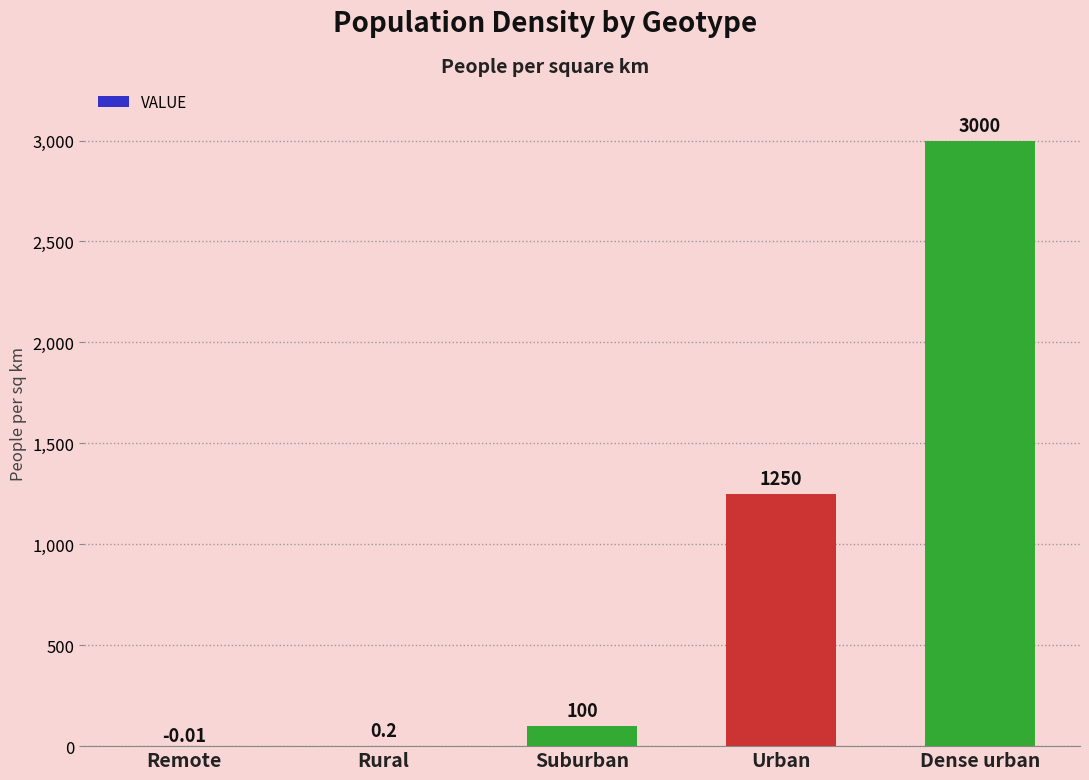

At which category does the chart reach its peak across all series?

Dense urban